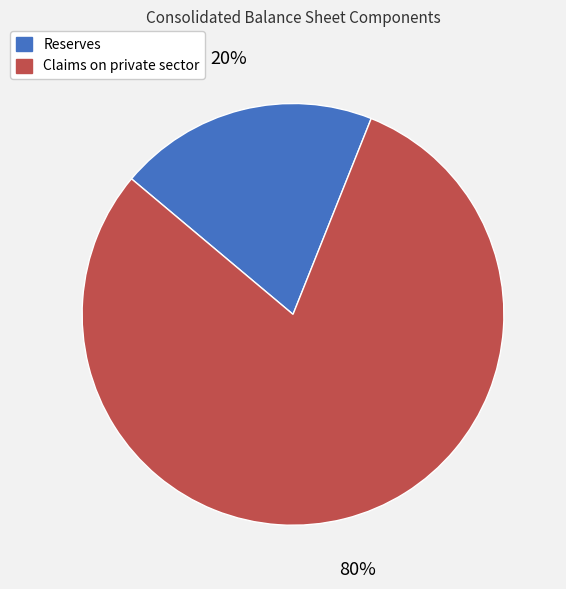

How many slices are in this pie chart?

2